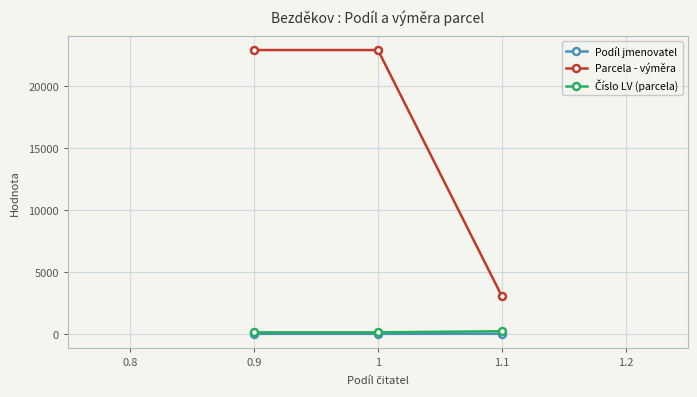

What is the maximum value shown in the chart?

22943